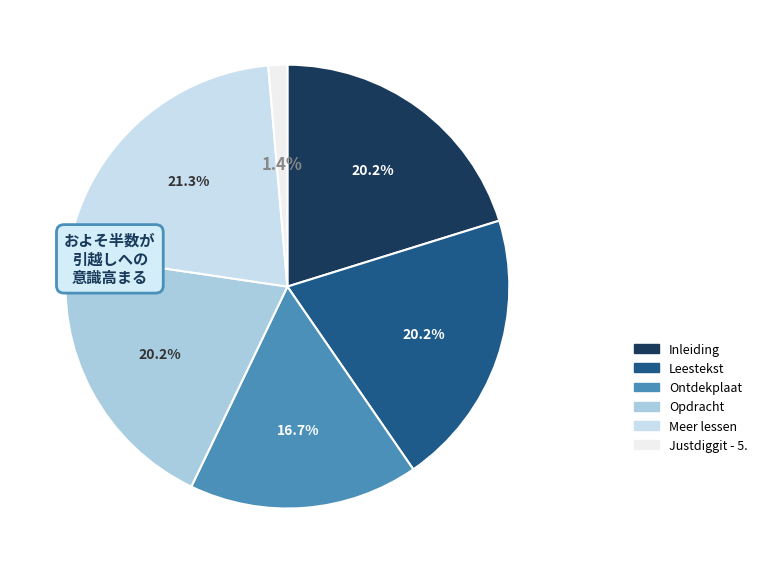

How much of the chart is everything except Ontdekplaat?

83.3%